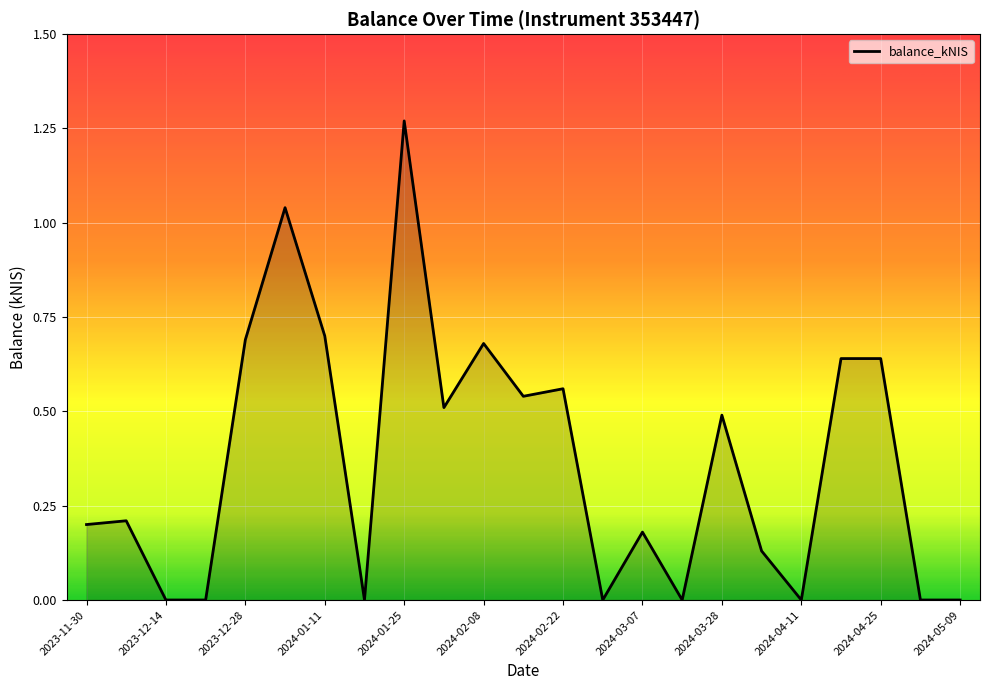

What is the label of the 7th point from the left?

2024-01-11